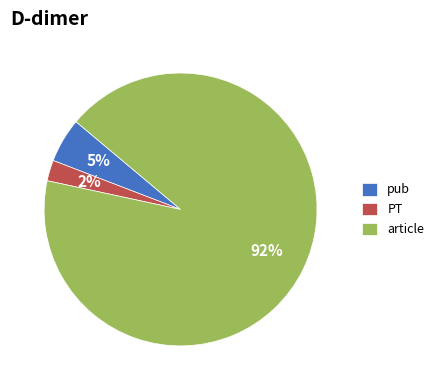

Is there any slice that represents more than half of the pie?

Yes